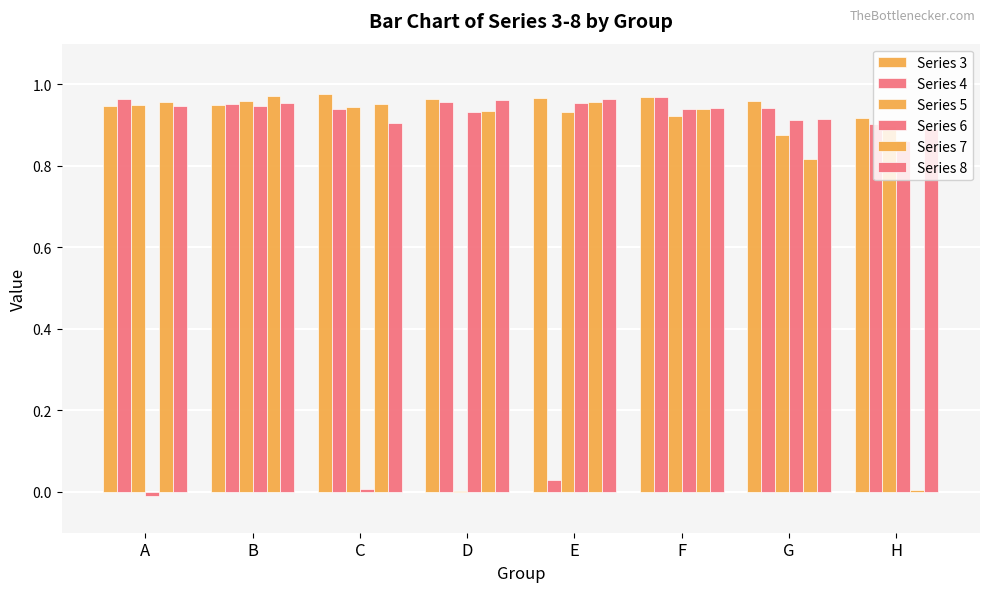

How many groups of bars are there?

8